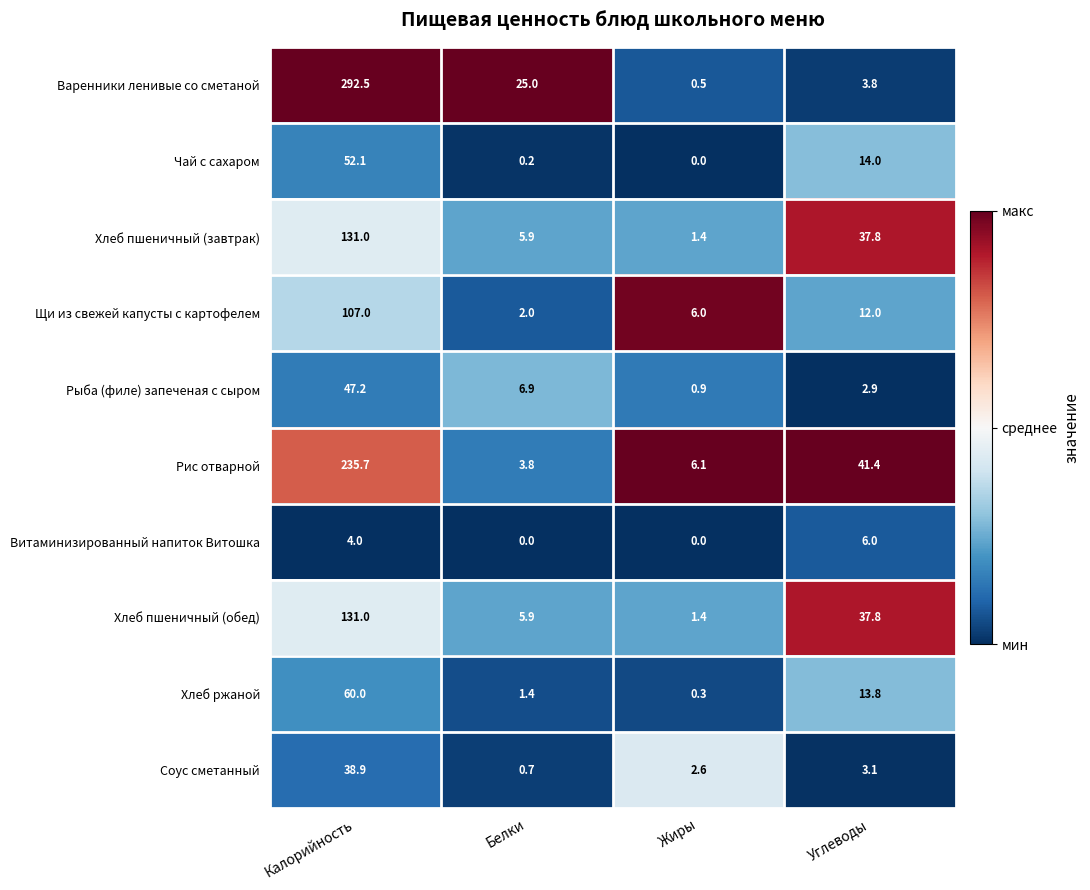

What is the sum of all Чай с сахаром values?

66.3